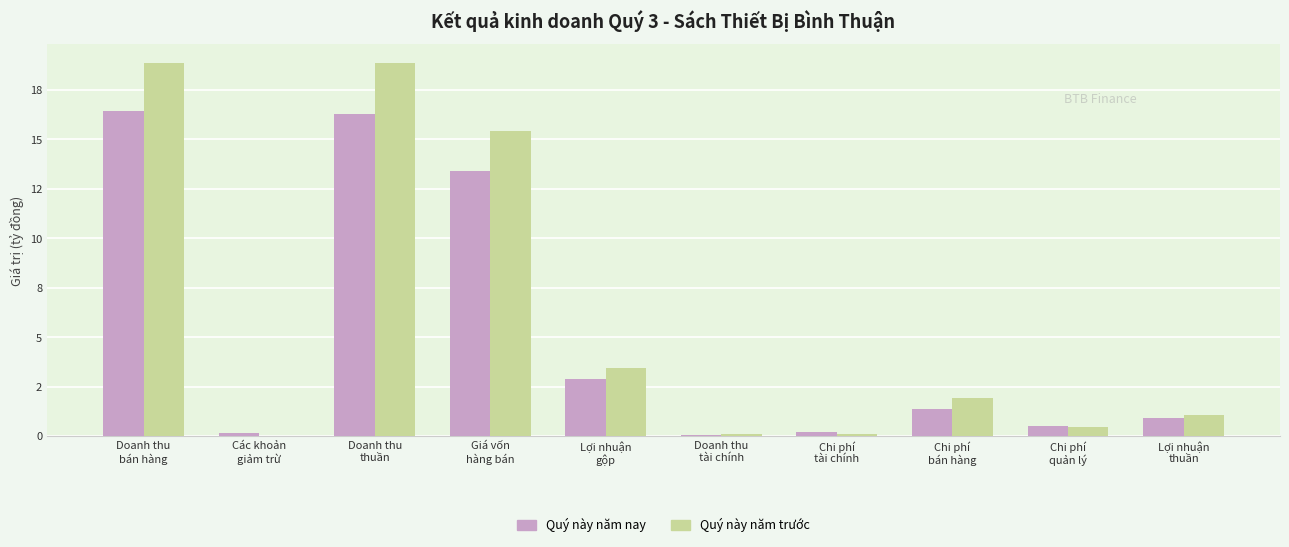

Which series has the largest total across all categories?

Quý này năm trước